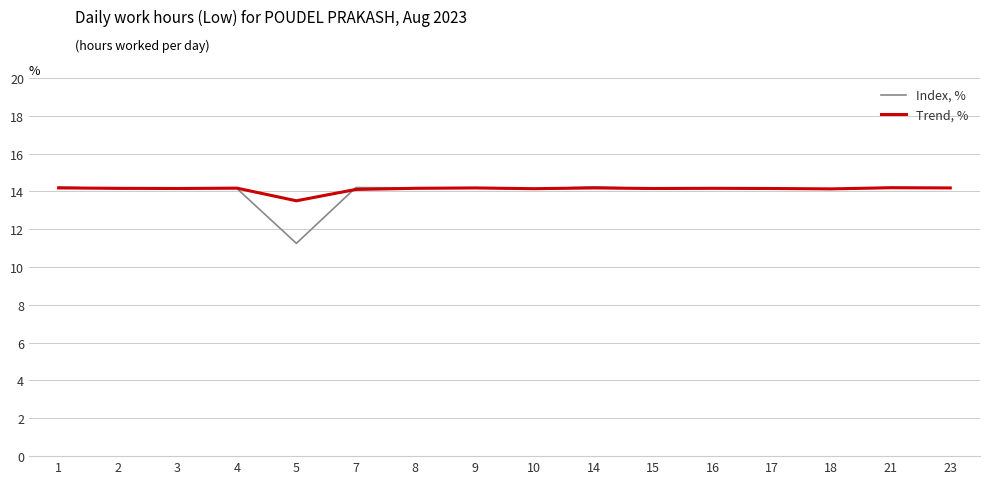

Between 3 and 5, which series saw the biggest shift?

Index, %